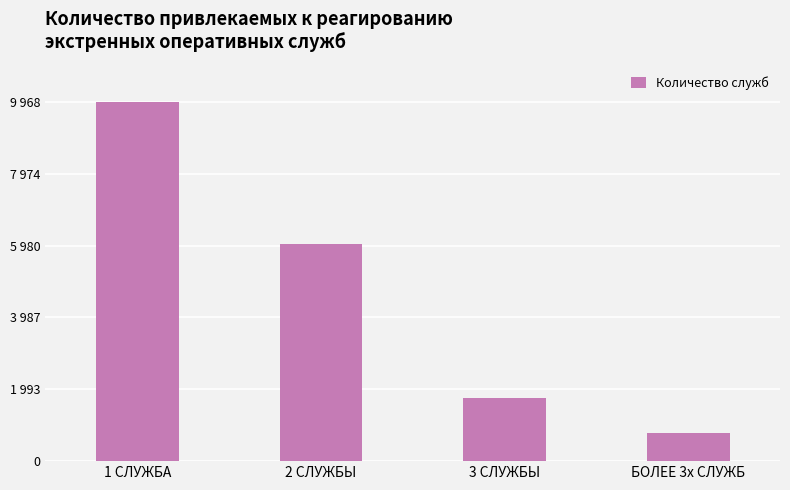

Where is the data nearest to the value 5378?

2 СЛУЖБЫ